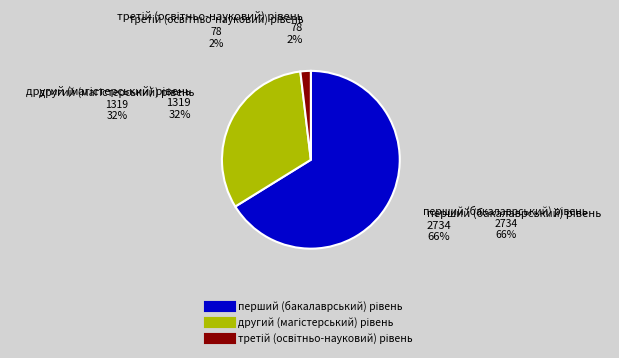

Does any single category account for the majority?

Yes